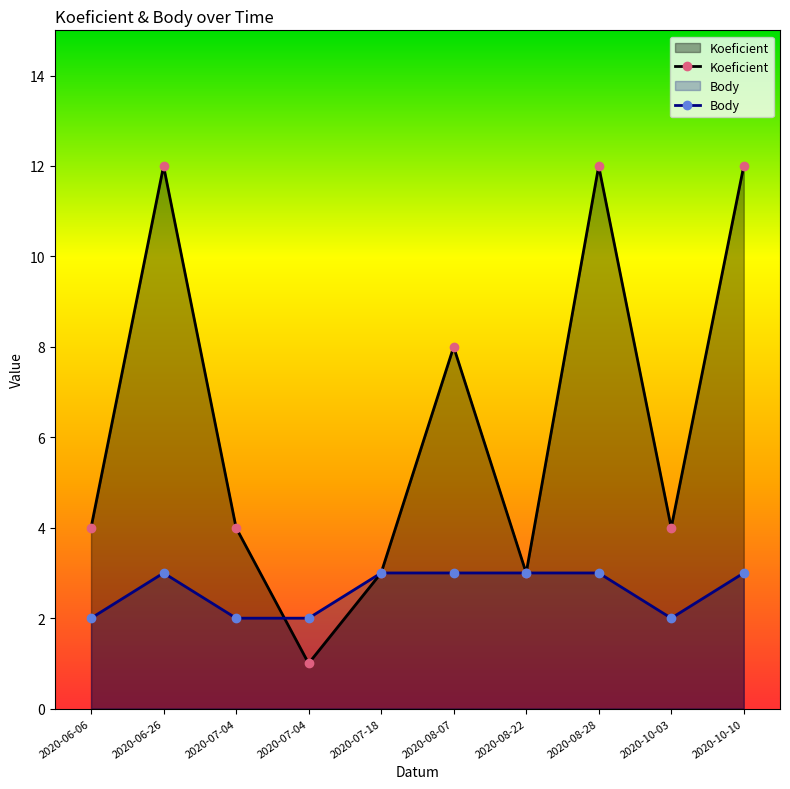

How many data points in Koeficient are above 4?

4